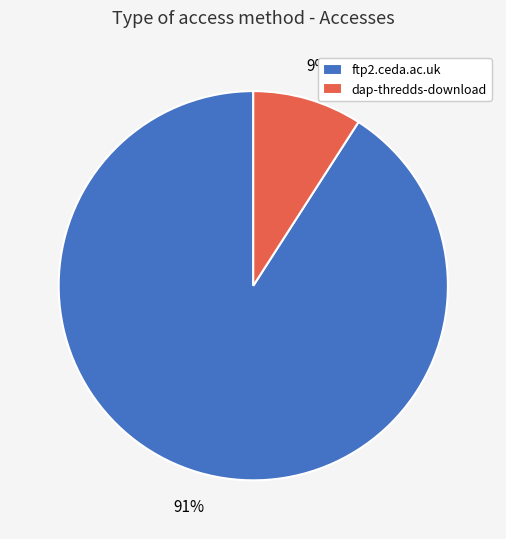

Which has a higher value, ftp2.ceda.ac.uk or dap-thredds-download?

ftp2.ceda.ac.uk